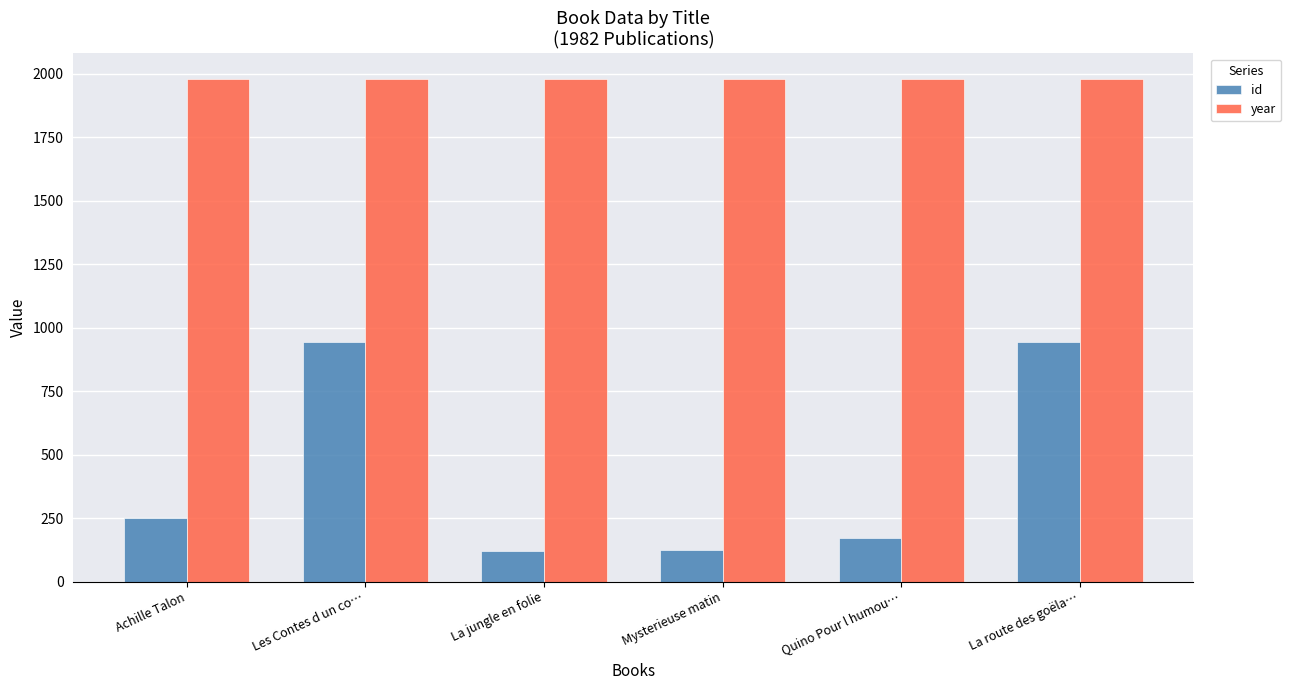

What is the label of the 6th bar from the left?

La route des goëla…